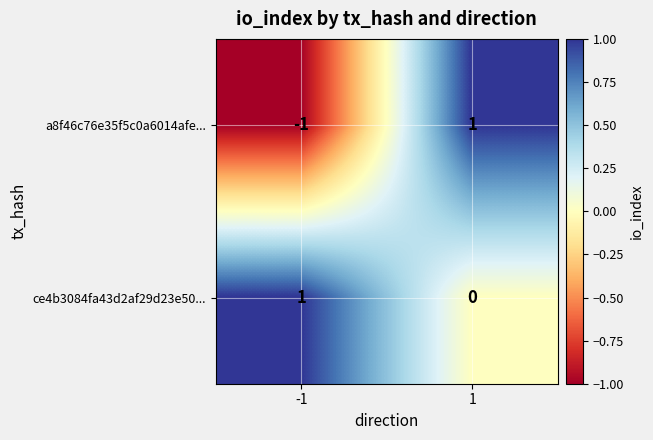

Rank the series at 1 from highest to lowest value.

a8f46c76e35f5c0a6014afe..., ce4b3084fa43d2af29d23e50...